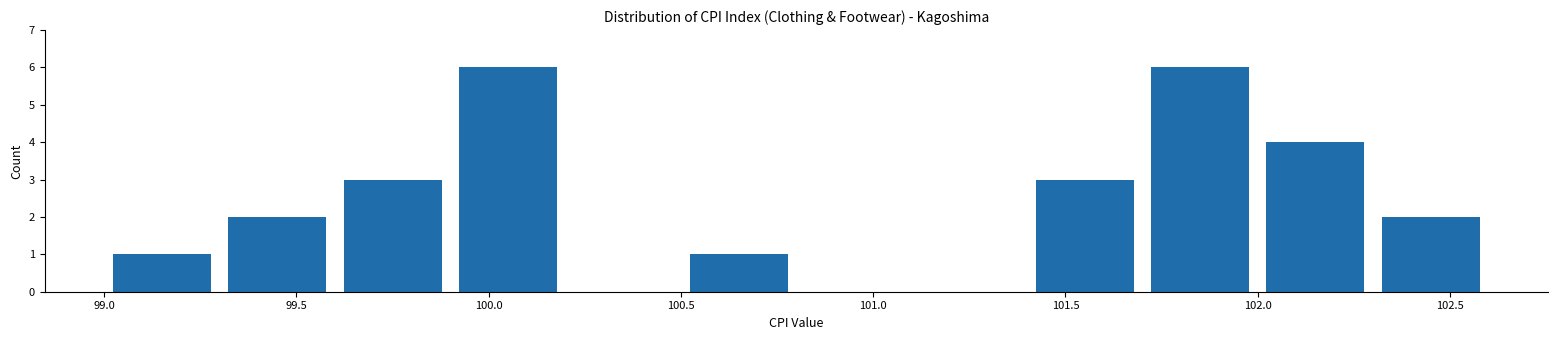

What is the height of the bar covering 102.3 to 102.6 on the x-axis? The values are not printed on the chart, so give them approximately, as read against the axis.

2